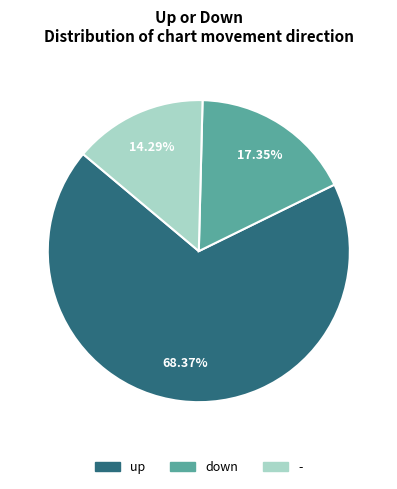

How many segments does this pie chart have?

3